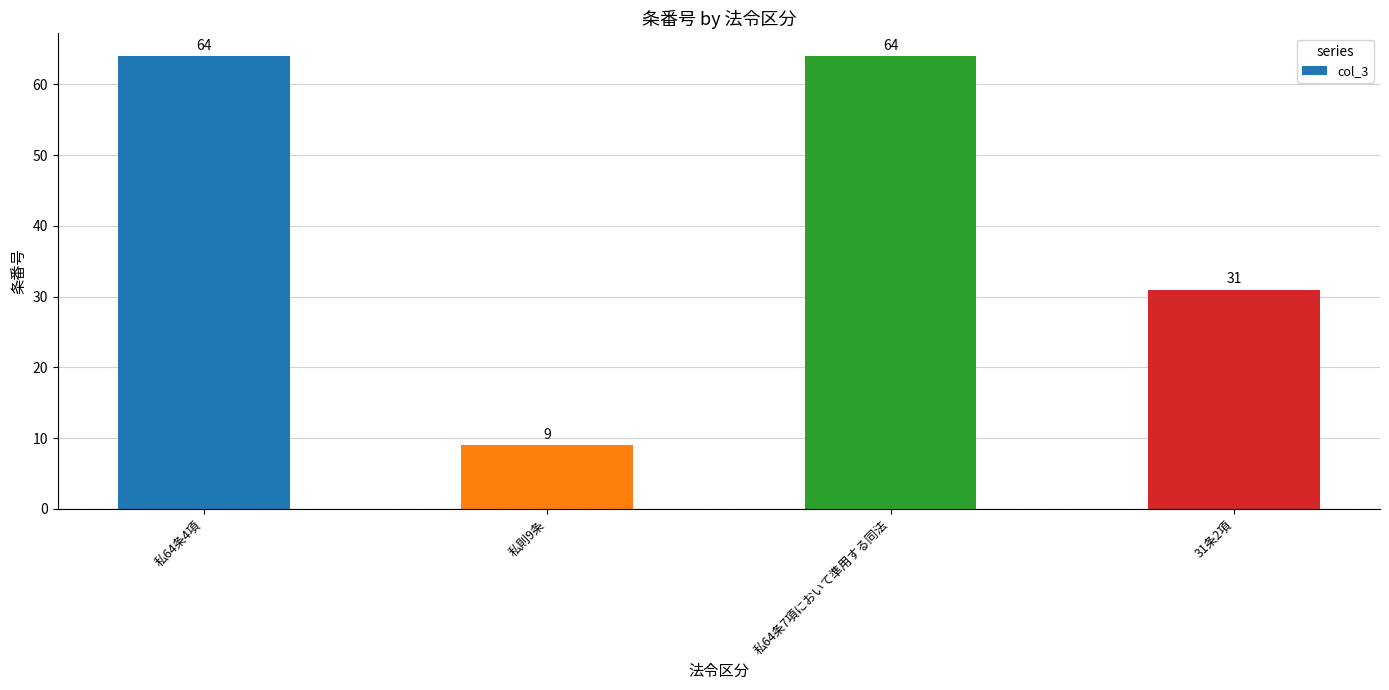

Reading left to right, list all the values displayed in this chart.

私64条4項=64	私則9条=9	私64条7項において準用する同法=64	31条2項=31